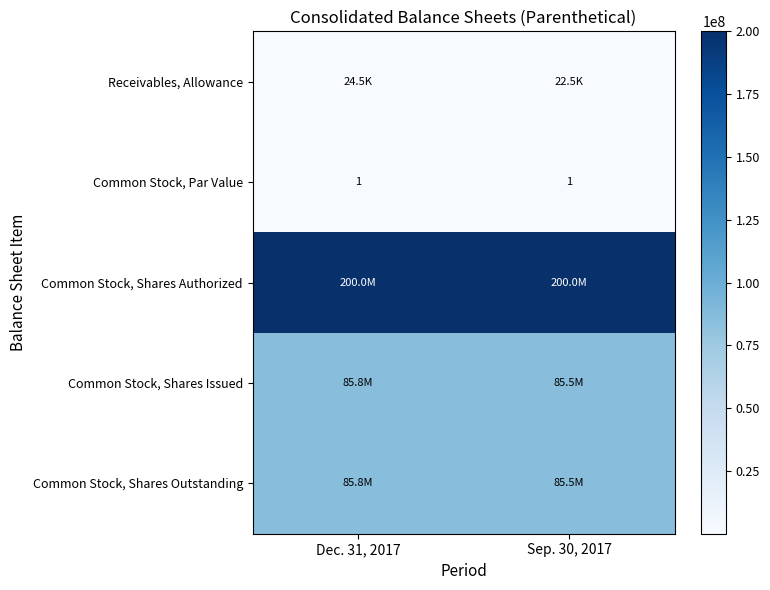

The value of Common Stock, Par Value at Dec. 31, 2017 is 0. True or false?

False